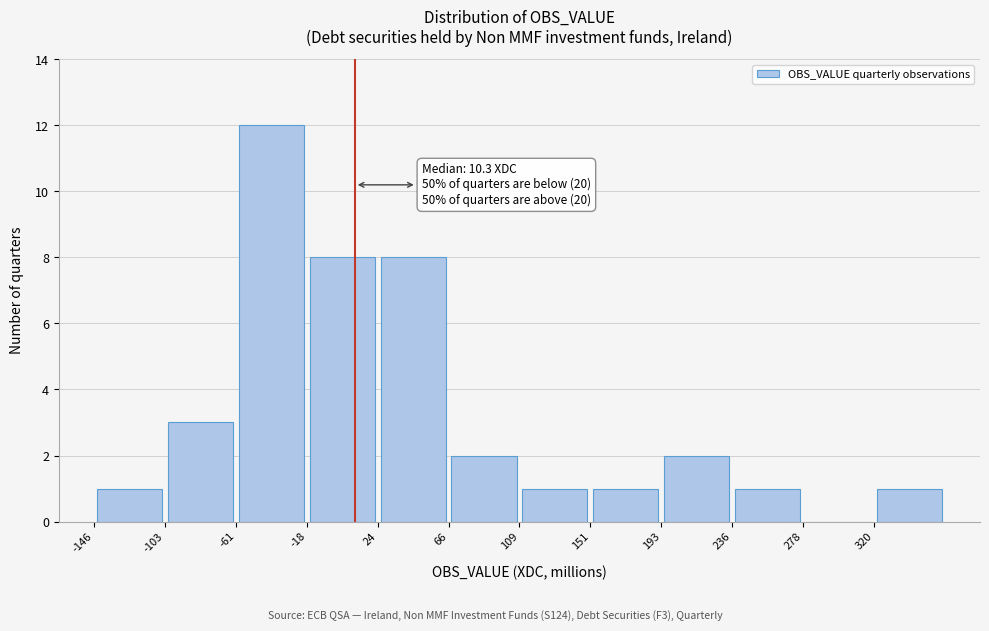

Which range on the x-axis has the tallest bar?

-60 to -20